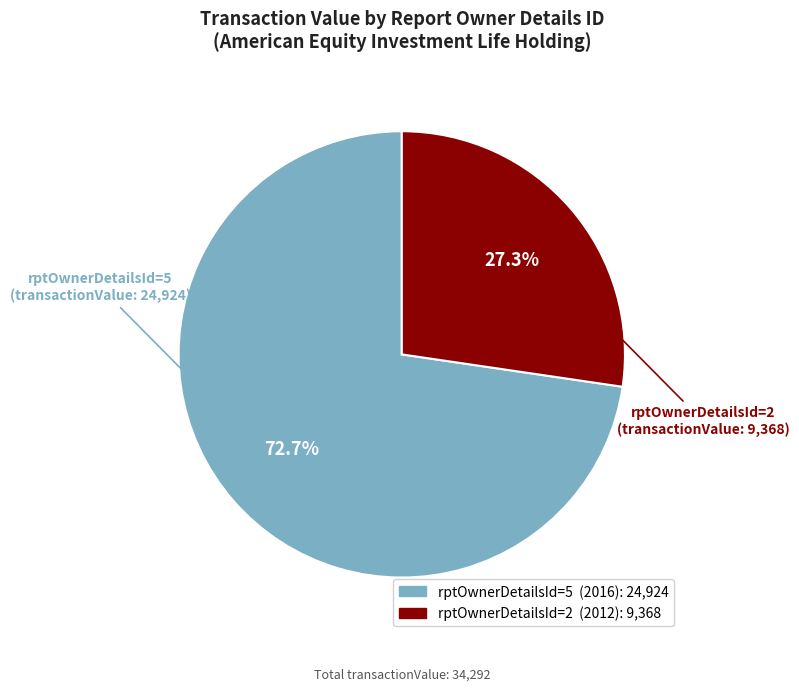

To the nearest percent, what is the difference between the rptOwnerDetailsId=2 (2012) and rptOwnerDetailsId=5 (2016) slice percentages?

45%